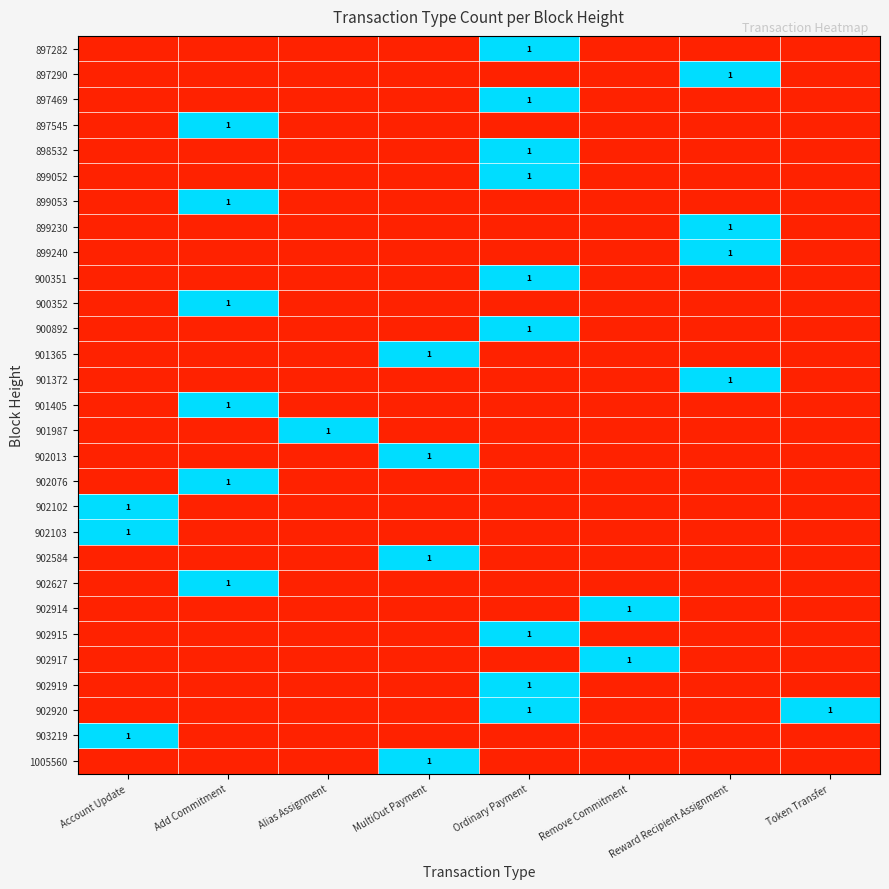

At Account Update, list the series in order from smallest to largest.

897282, 897290, 897469, 897545, 898532, 899052, 899053, 899230, 899240, 900351, 900352, 900892, 901365, 901372, 901405, 901987, 902013, 902076, 902584, 902627, 902914, 902915, 902917, 902919, 902920, 1005560, 902102, 902103, 903219